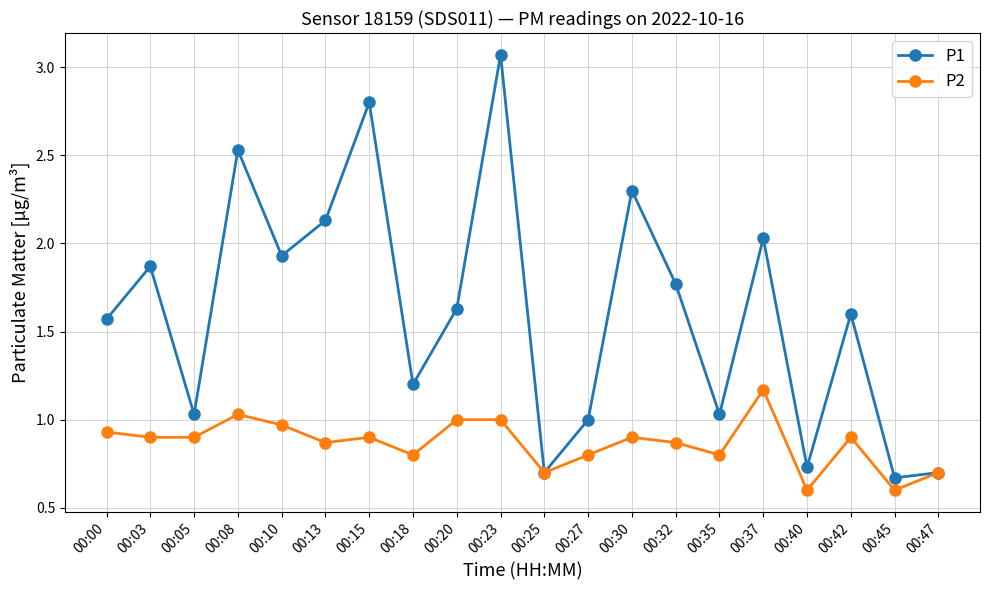

What is the smallest value displayed?

0.6